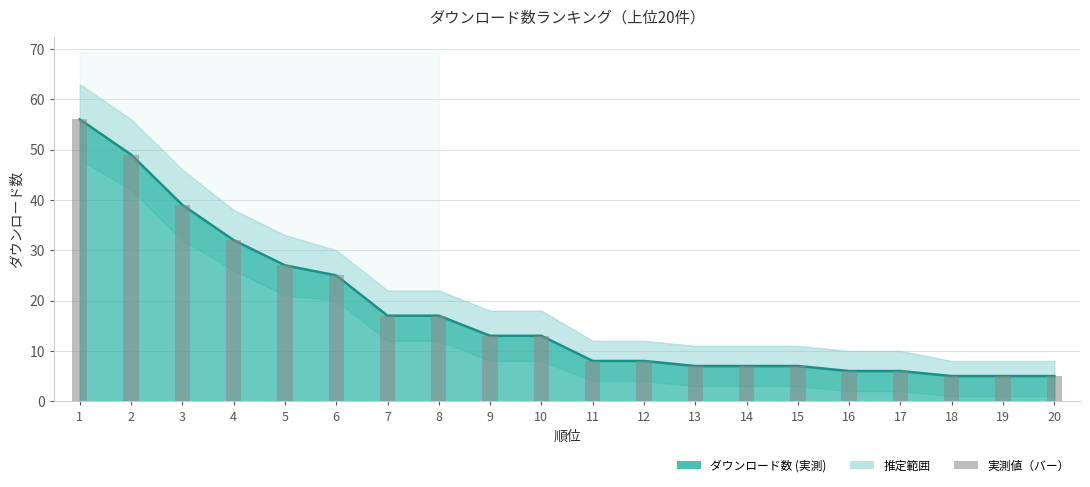

Reading left to right, what are all the values shown in this chart?

1=56	2=49	3=39	4=32	5=27	6=25	7=17	8=17	9=13	10=13	11=8	12=8	13=7	14=7	15=7	16=6	17=6	18=5	19=5	20=5